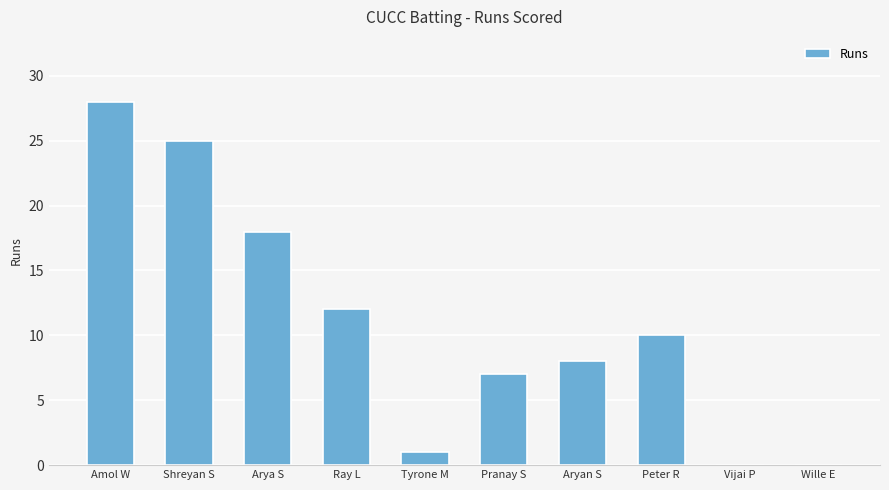

What is the sum of the values at Ray L and Tyrone M?

13